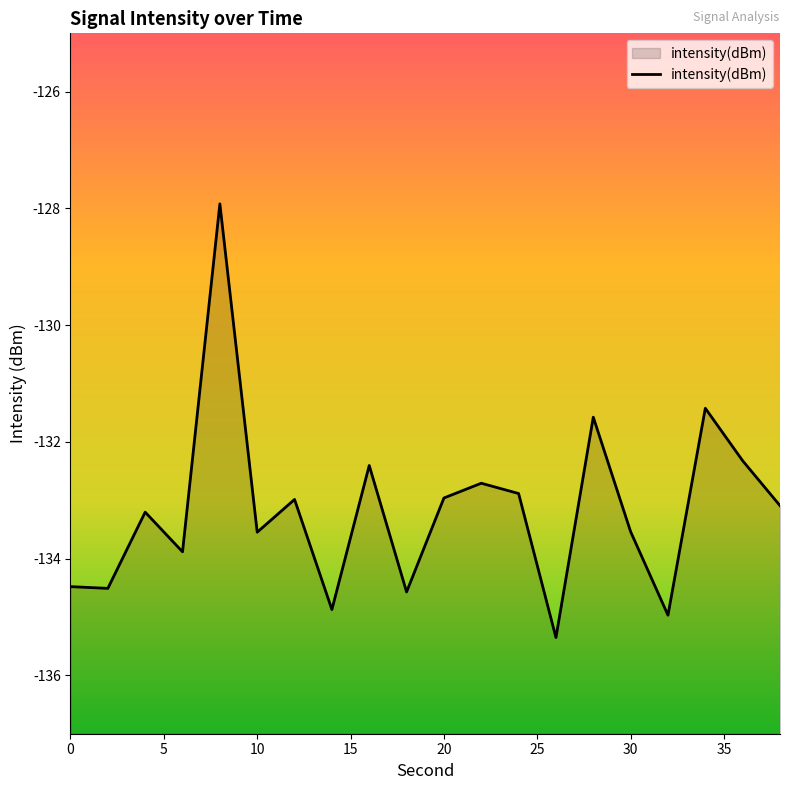

What is the smallest value displayed?

-135.4